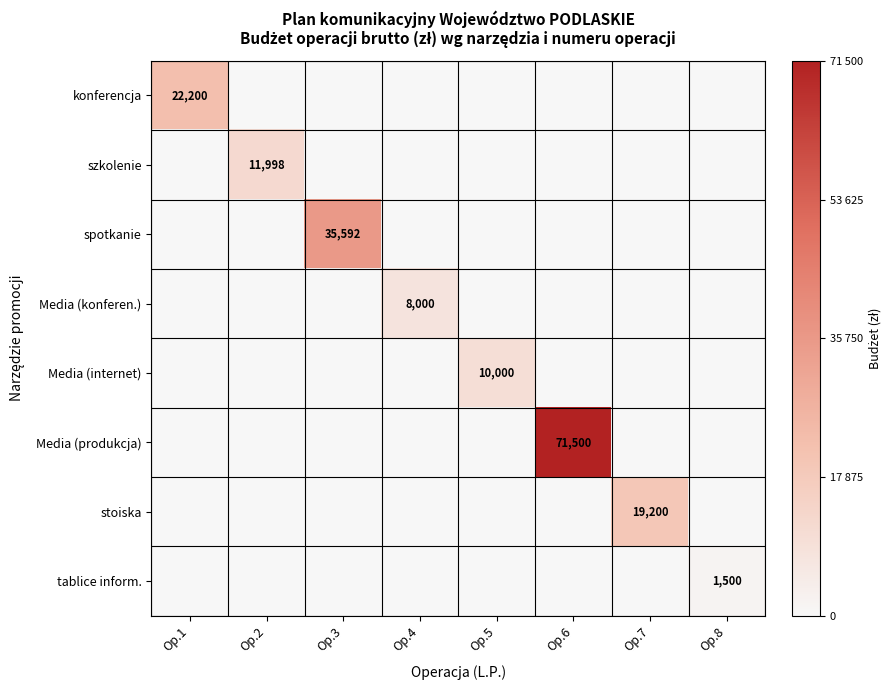

Which series has the largest total across all categories?

Media (produkcja)